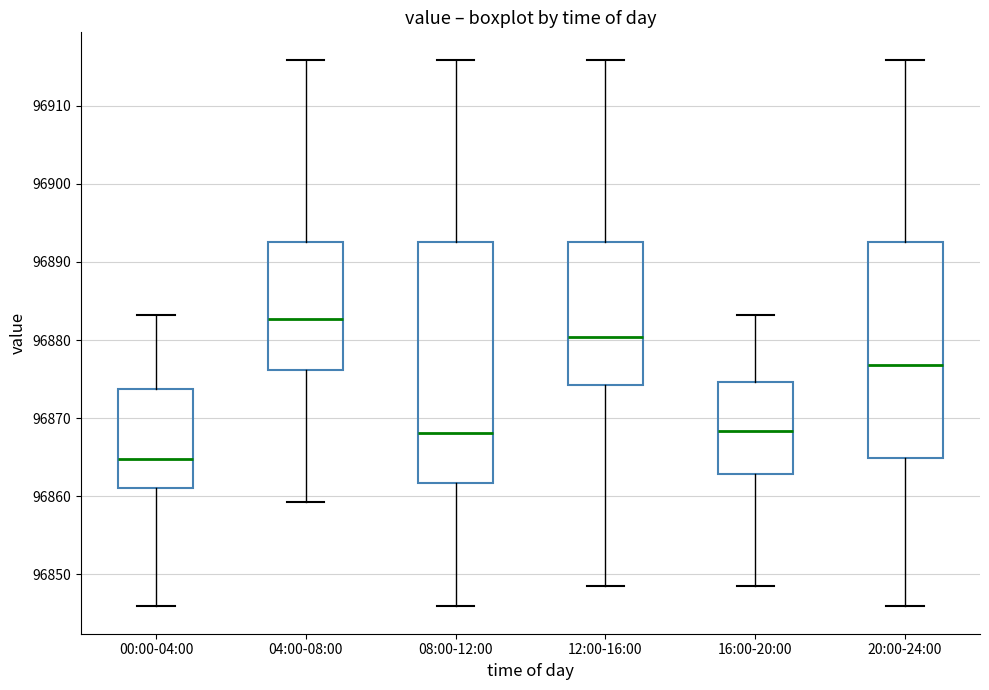

Which box is the tallest, from its lower edge to its upper edge?

08:00-12:00